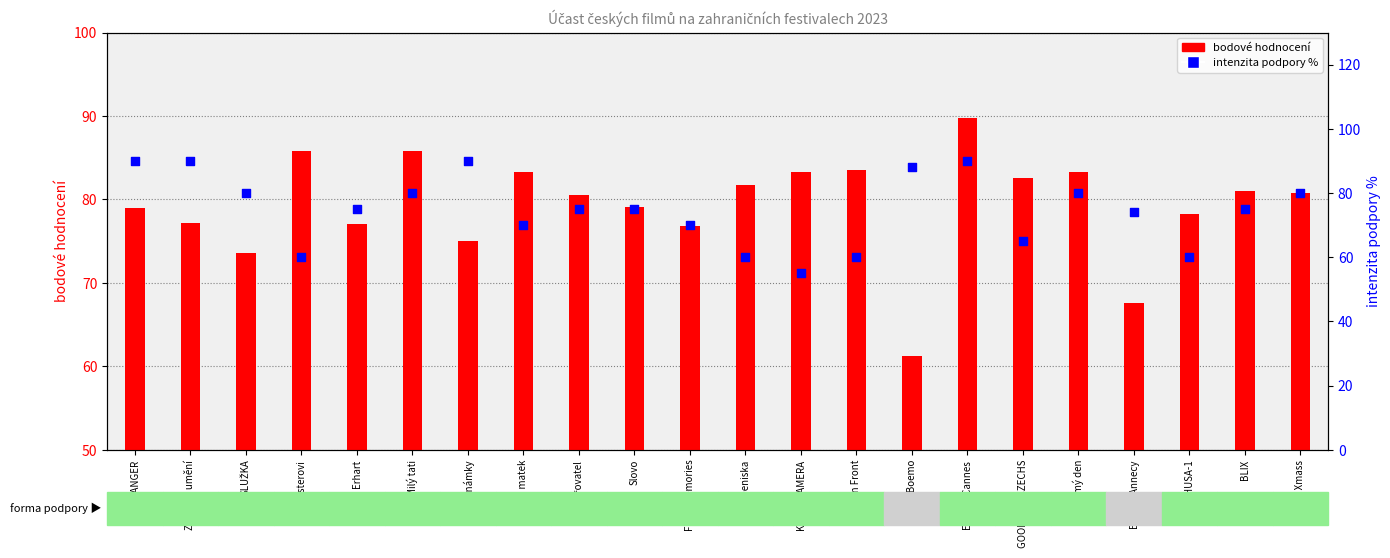

Which series has the largest total across all categories?

bodové hodnocení